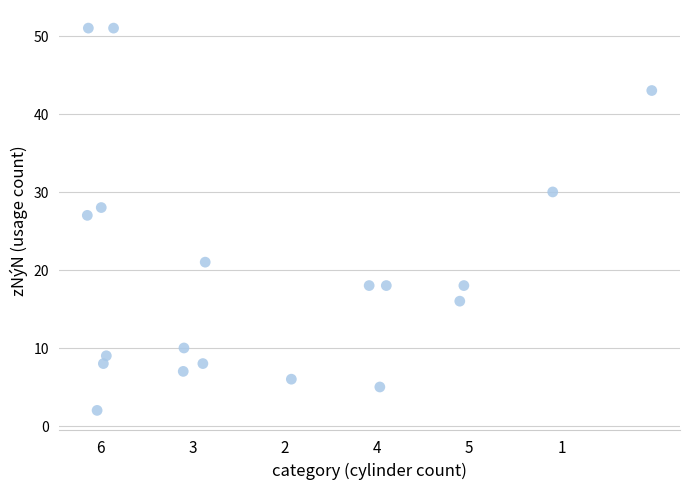

What Y value in the scatter plot is closest to 26?

27